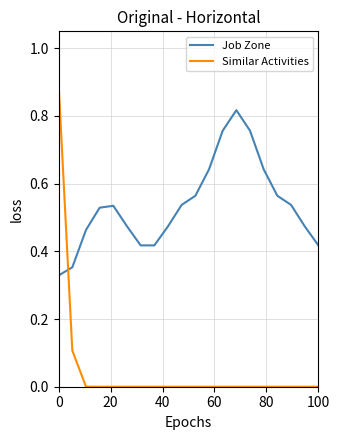

Which series has the largest range (max minus min)?

Similar Activities